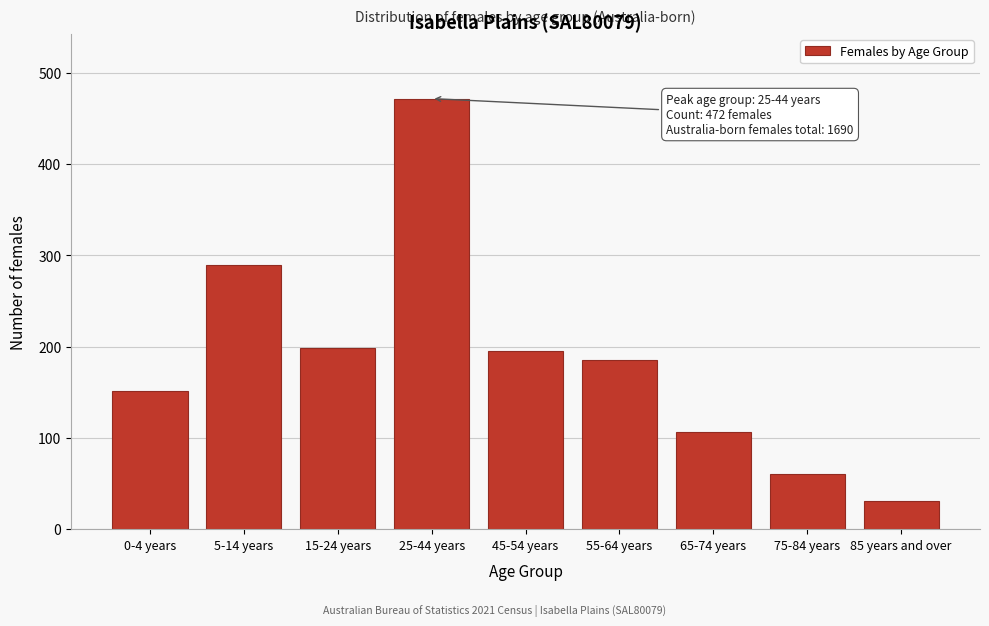

Reading left to right, list all the values displayed in this chart.

0-4 years=151	5-14 years=290	15-24 years=199	25-44 years=472	45-54 years=195	55-64 years=185	65-74 years=106	75-84 years=61	85 years and over=31